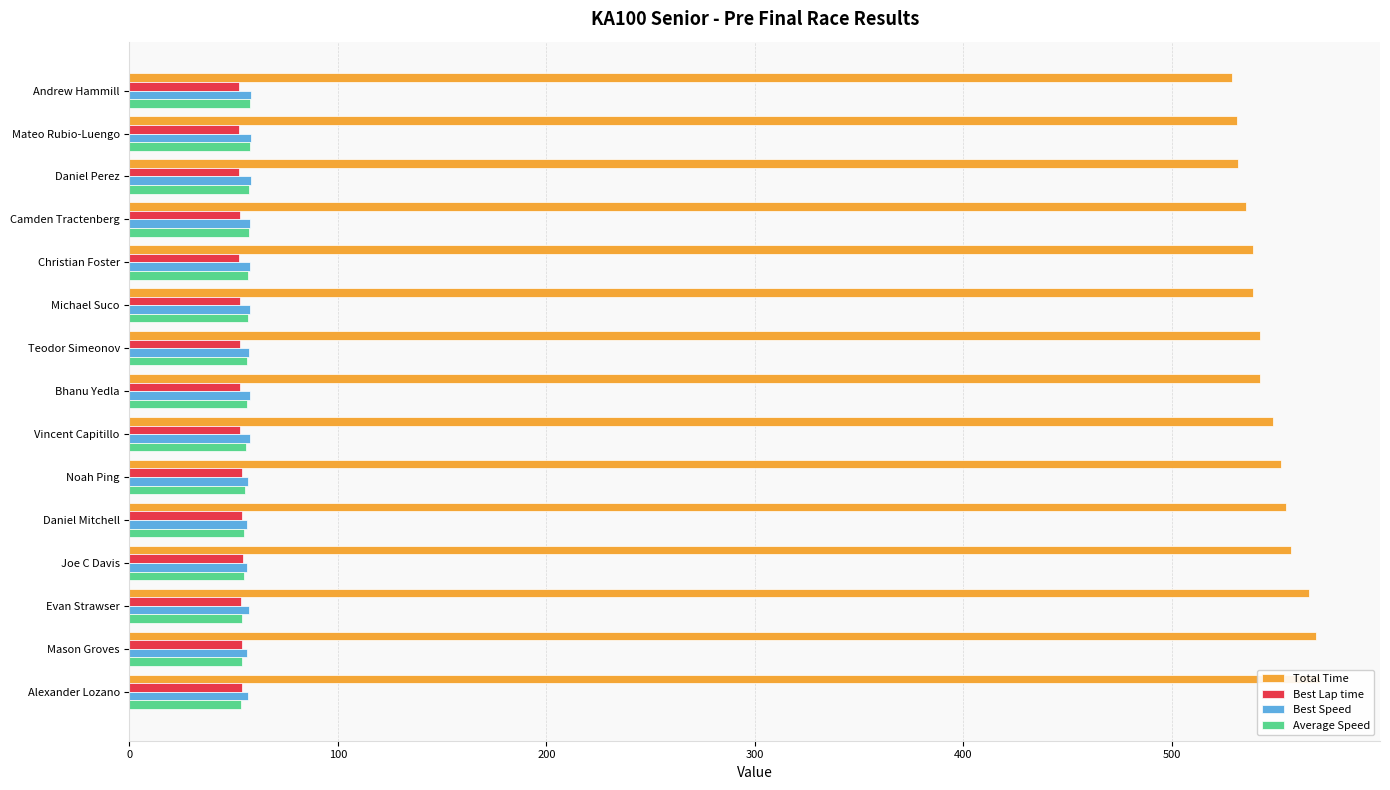

How many bars are there in each group?

4